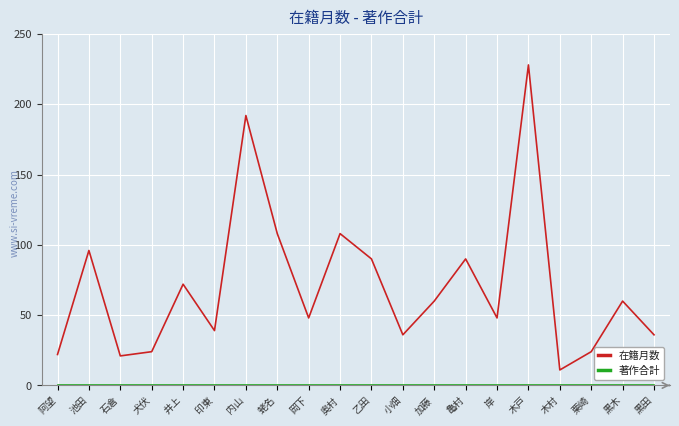

How many series are shown in this chart?

2